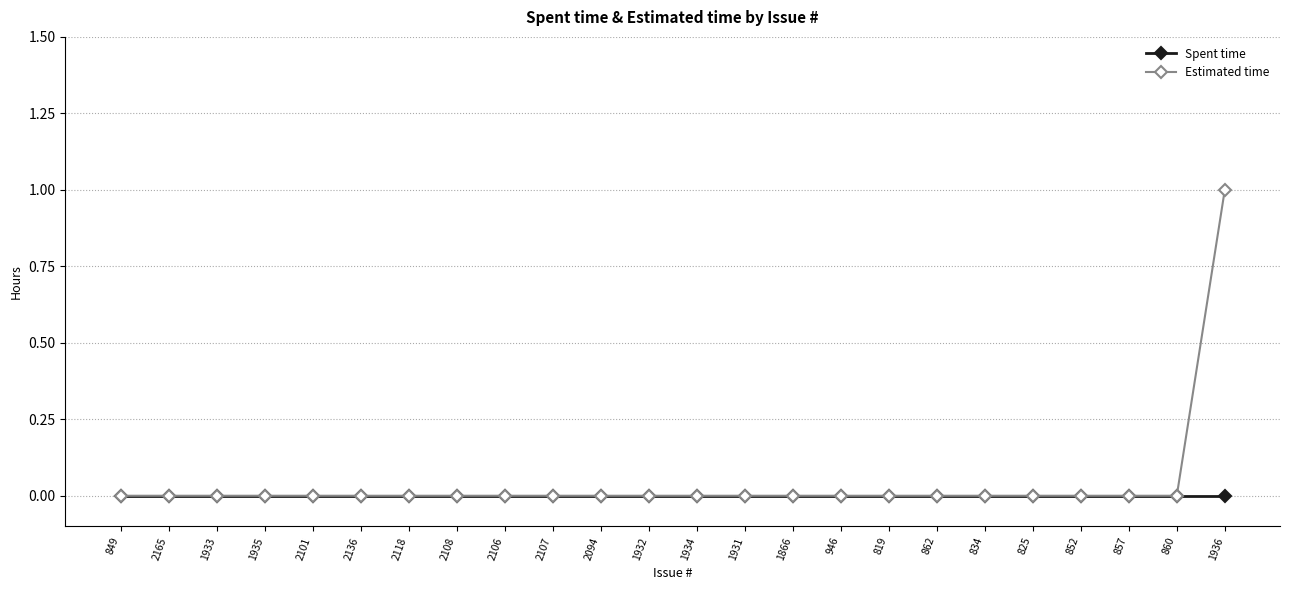

List the series in order of their peak value, lowest first.

Spent time, Estimated time